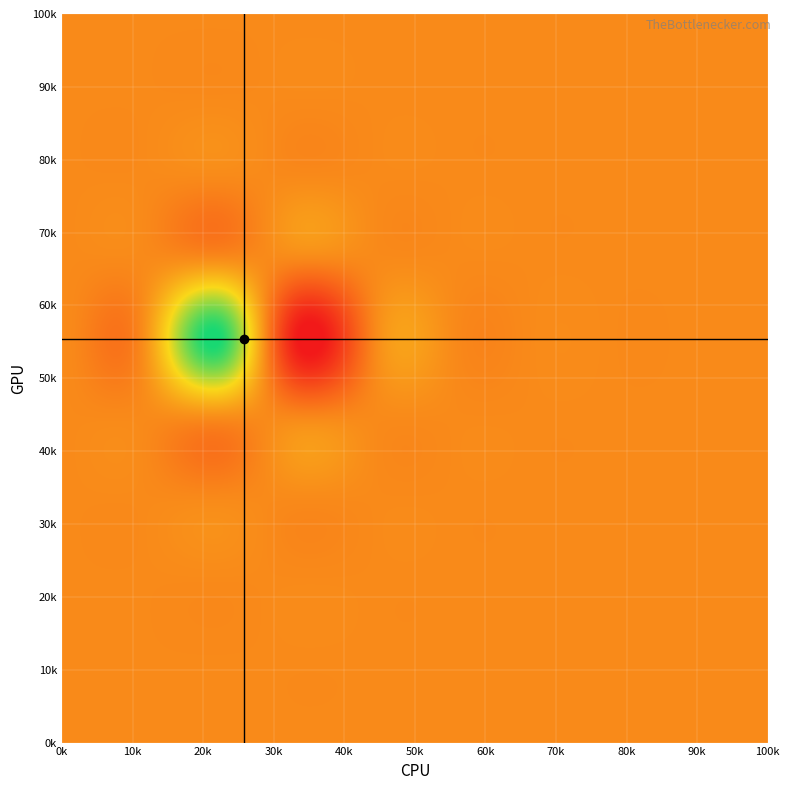

Which label corresponds to the largest value in the chart?

6